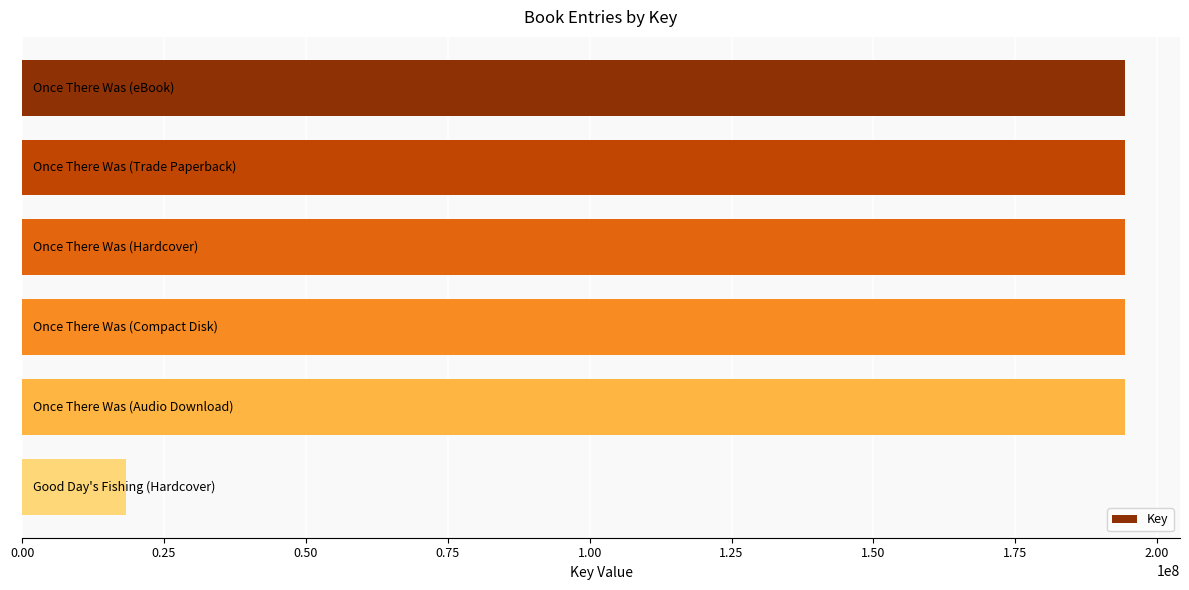

Reading top to bottom, transcribe all the data shown in this chart.

194309225	194309225	194309225	194309225	194309225	18342416